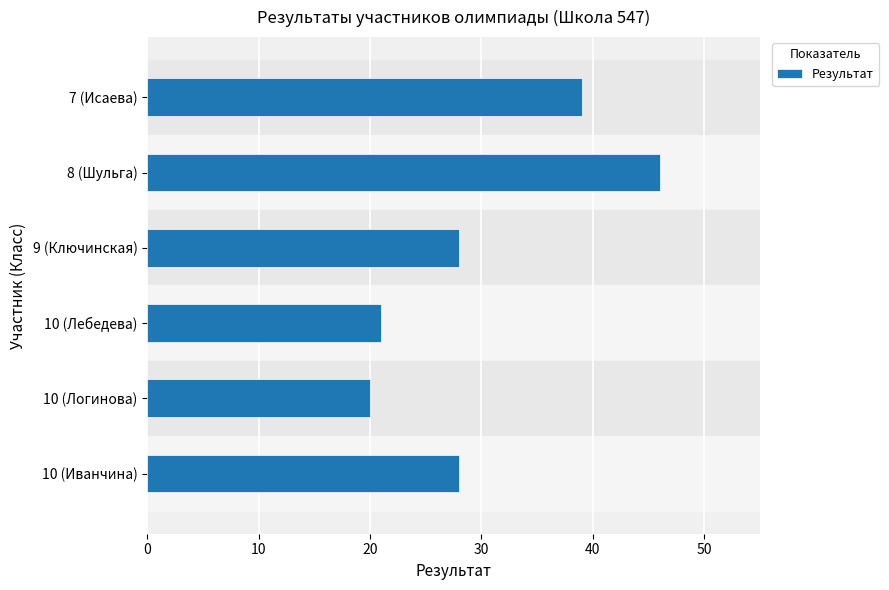

What is the change in value from 9 (Ключинская) to 10 (Лебедева)?

-7